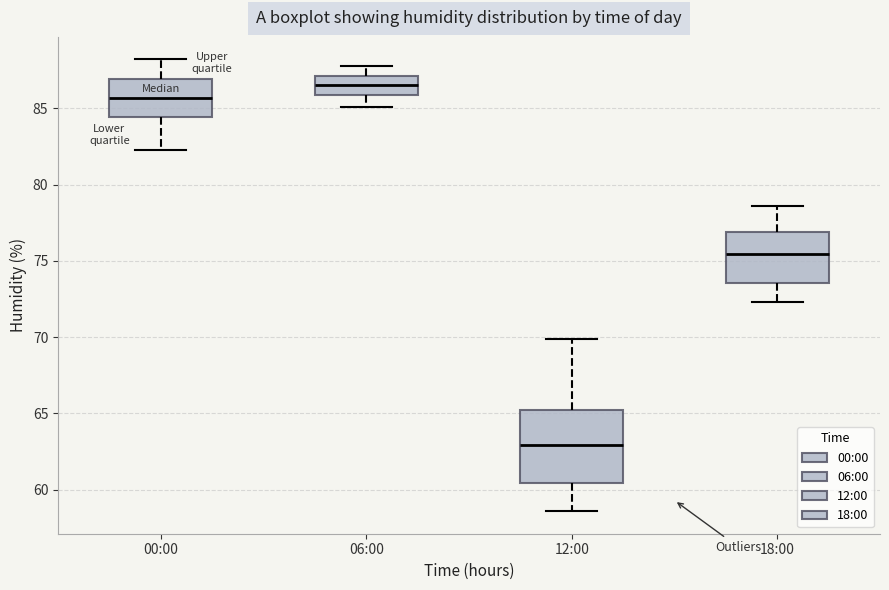

Which box has the highest median line?

06:00